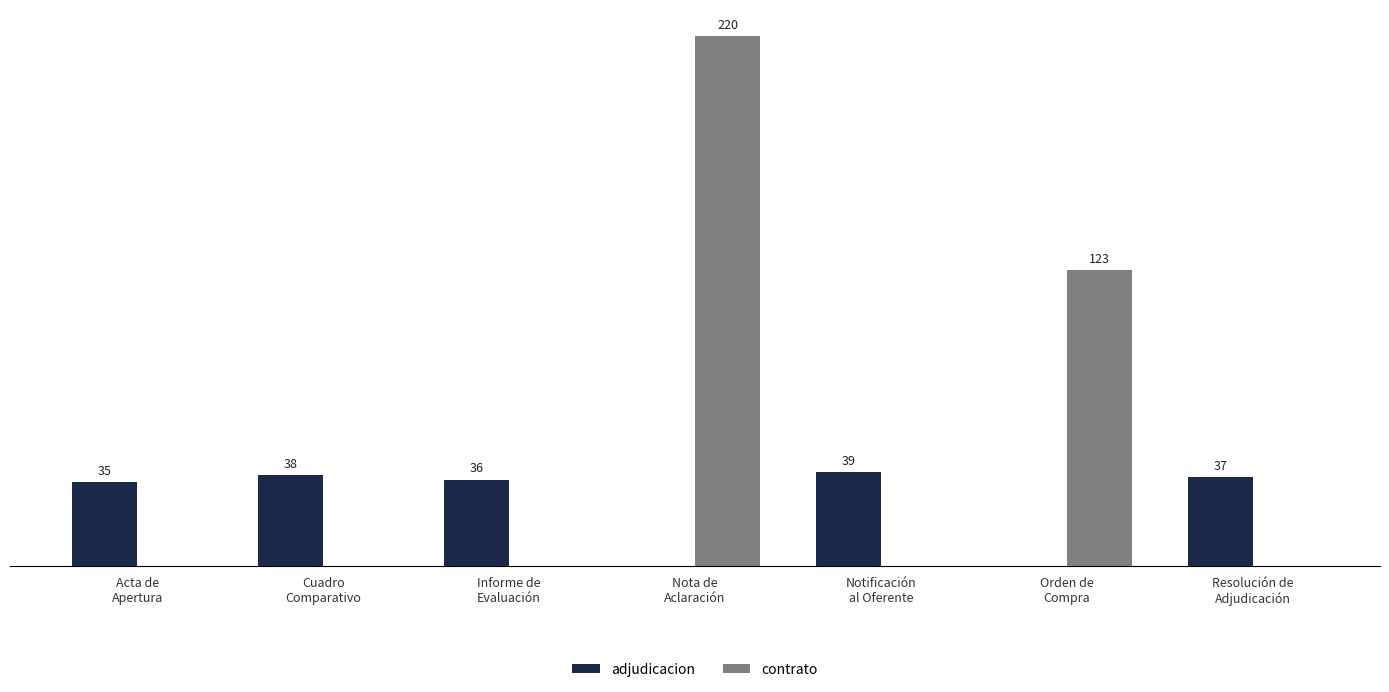

Are the bars grouped side by side (vs. stacked)?

Yes